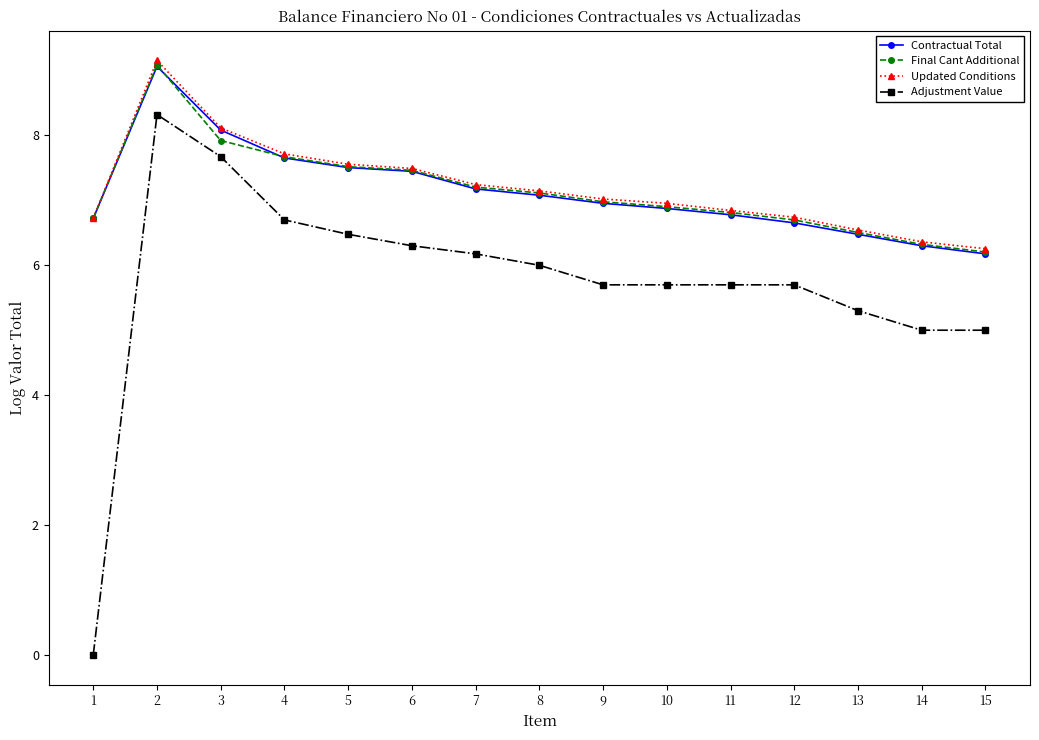

Which label corresponds to the largest value in the chart?

2